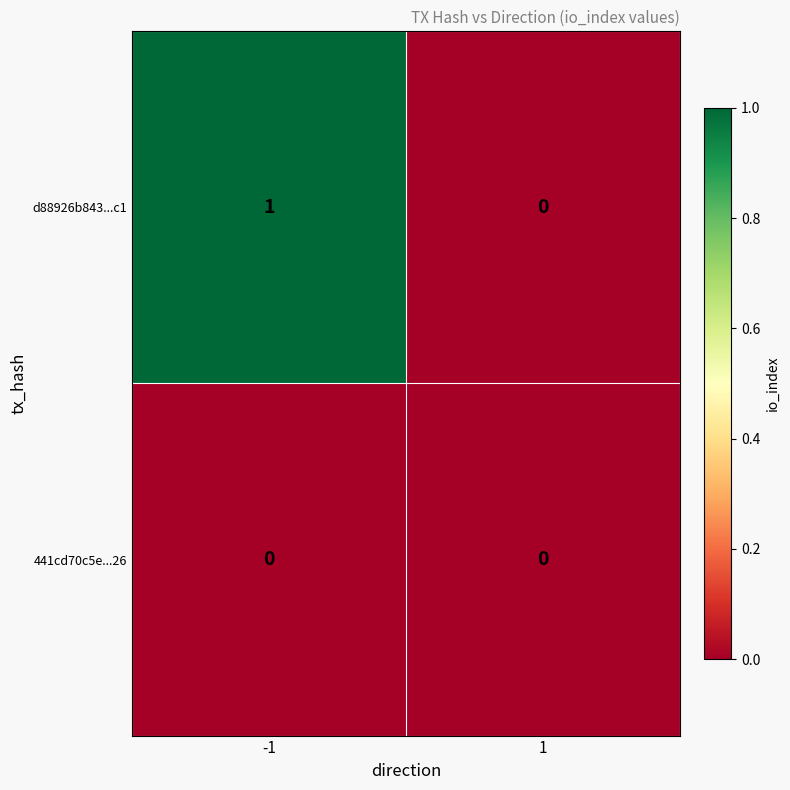

Which series has the largest range (max minus min)?

d88926b843...c1